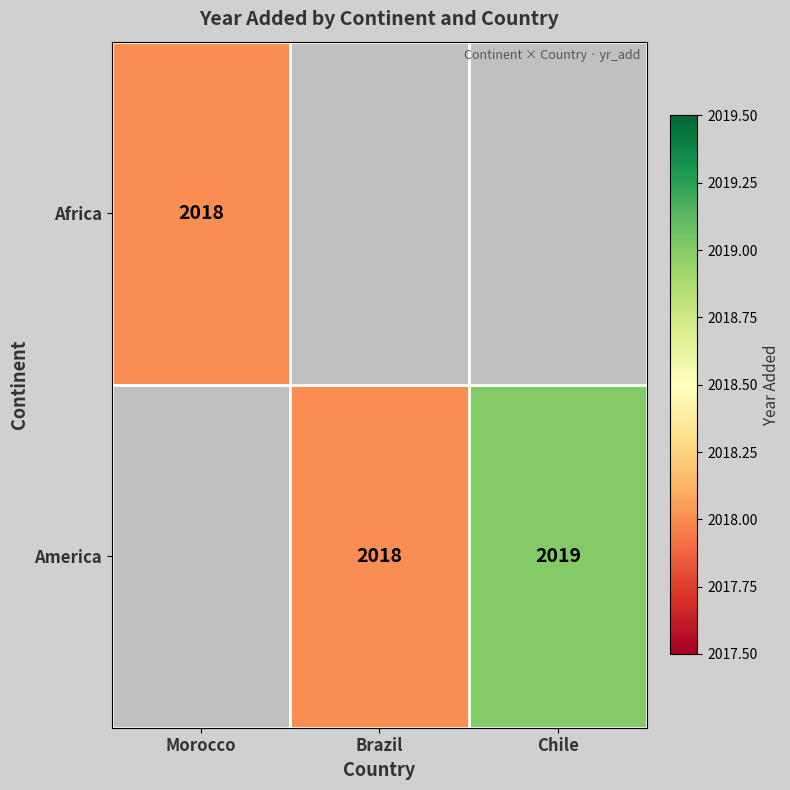

The value of Africa at Morocco is 2971.4. True or false?

False